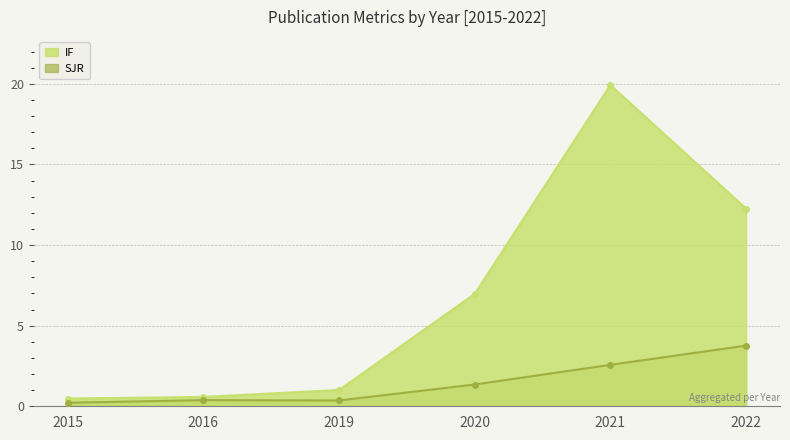

What is the difference between the maximum and minimum values in the SJR series?

3.5